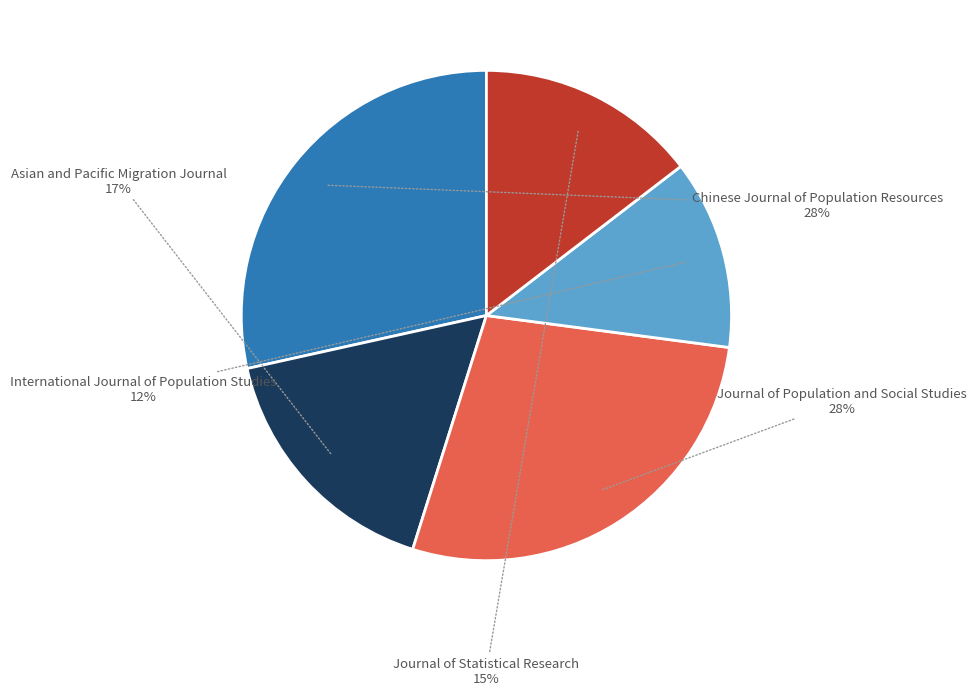

Is there any slice that represents more than half of the pie?

No